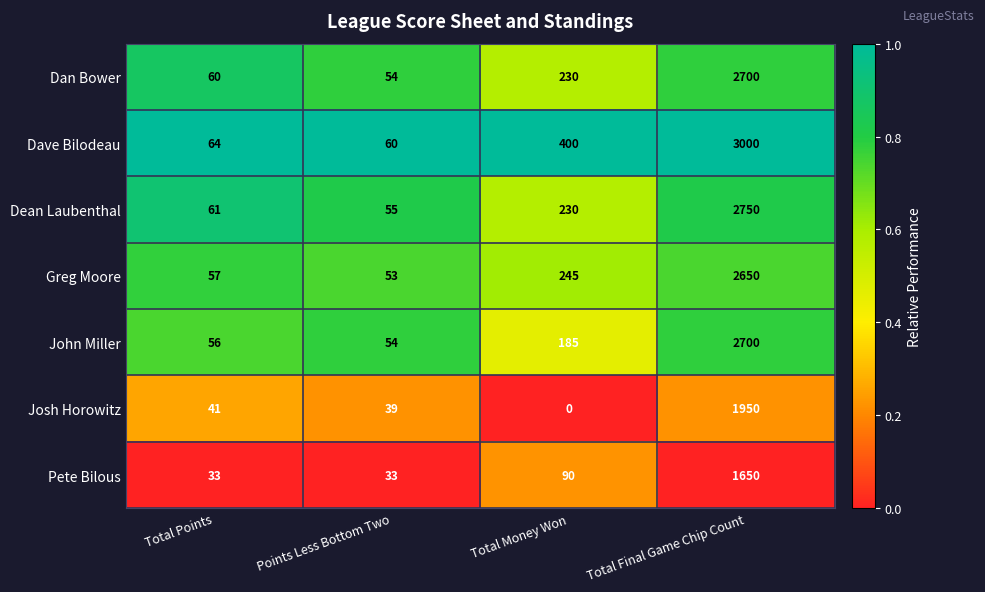

Reading right to left, extract all data points from this chart.

Dan Bower: 2700	230	54	60
Dave Bilodeau: 3000	400	60	64
Dean Laubenthal: 2750	230	55	61
Greg Moore: 2650	245	53	57
John Miller: 2700	185	54	56
Josh Horowitz: 1950	0	39	41
Pete Bilous: 1650	90	33	33